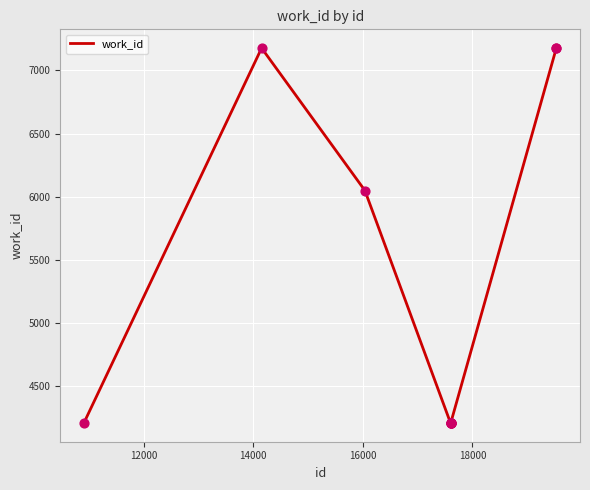

What is the greatest value displayed?

7177